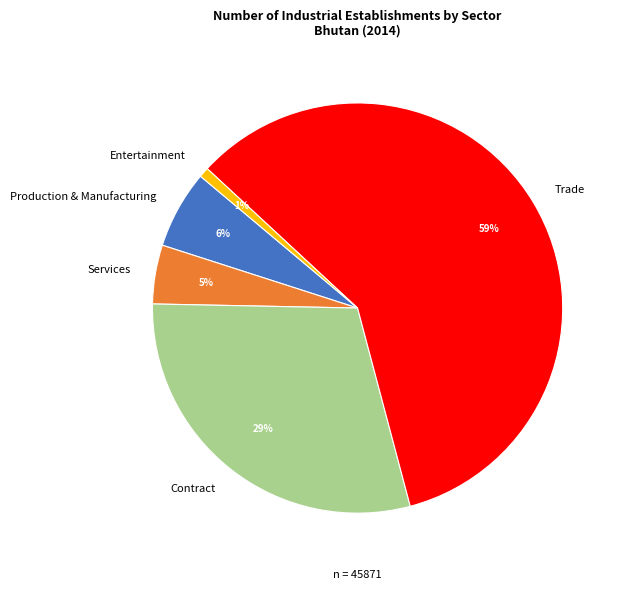

What is the smallest slice in the pie chart?

Entertainment